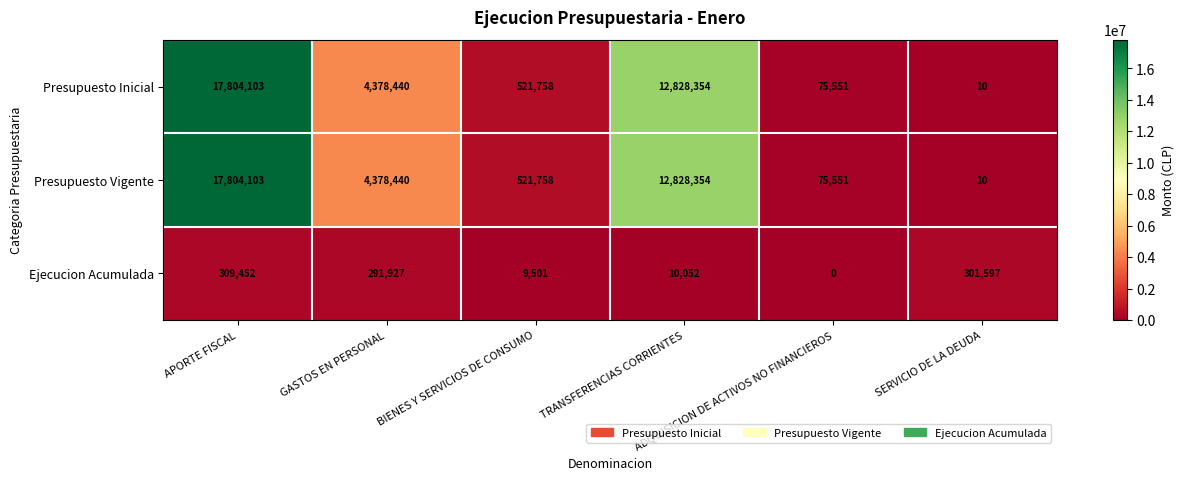

What is the greatest value displayed?

17804103